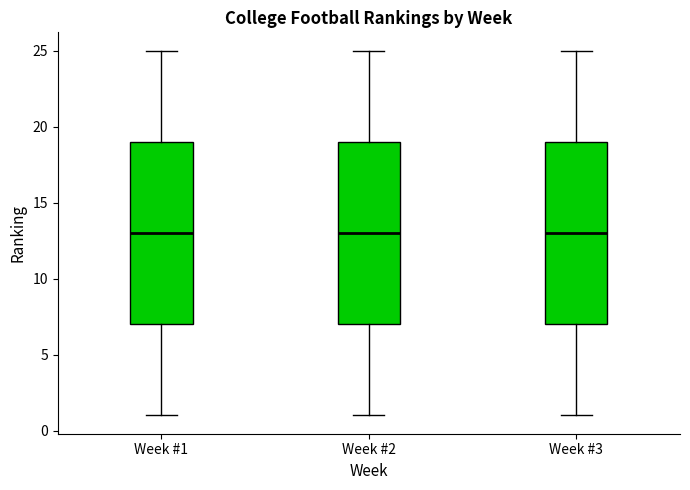

Where does the median line of the box for Week #3 sit on the y-axis? The values are not printed on the chart, so give them approximately, as read against the axis.

13